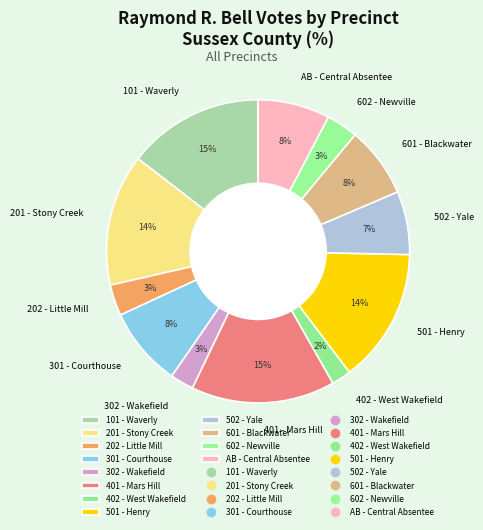

Is AB - Central Absentee the majority of the pie?

No